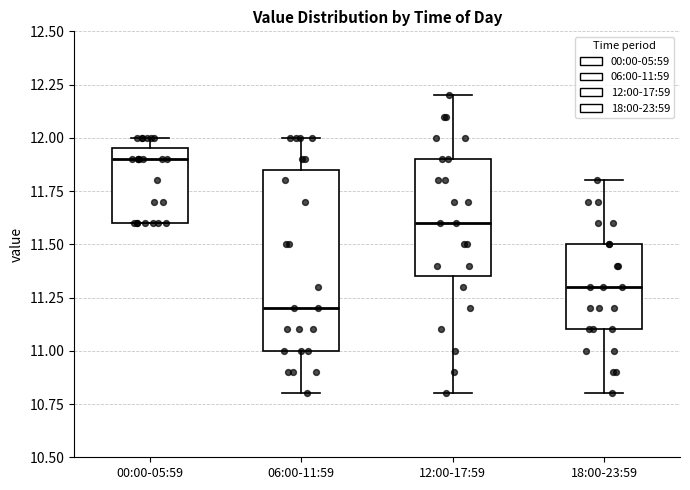

Reading left to right, transcribe this box plot: for each box, give where its median line is, the range the box spans, and where its two whiskers end, as read against the y-axis. The values are not printed on the chart, so give them approximately, as read against the axis.

00:00-05:59: median 11.90, box 11.60 to 11.95, whiskers 11.60 to 12.00
06:00-11:59: median 11.20, box 11.00 to 11.85, whiskers 10.80 to 12.00
12:00-17:59: median 11.60, box 11.35 to 11.90, whiskers 10.80 to 12.20
18:00-23:59: median 11.30, box 11.10 to 11.50, whiskers 10.80 to 11.80